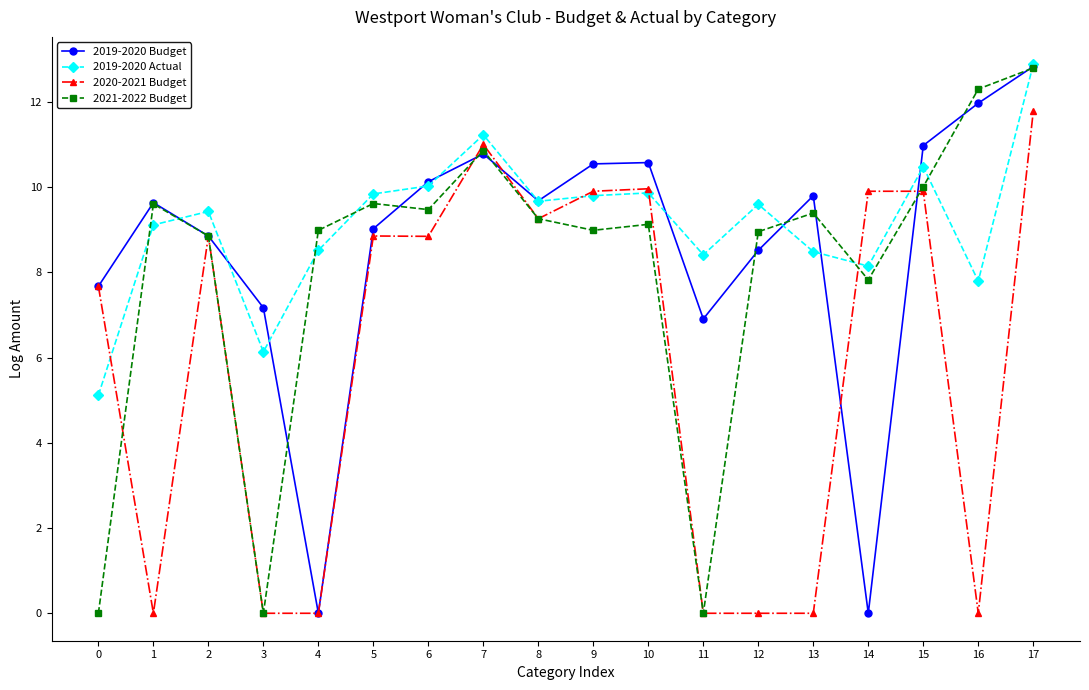

At how many categories does at least one series exceed 7?

18